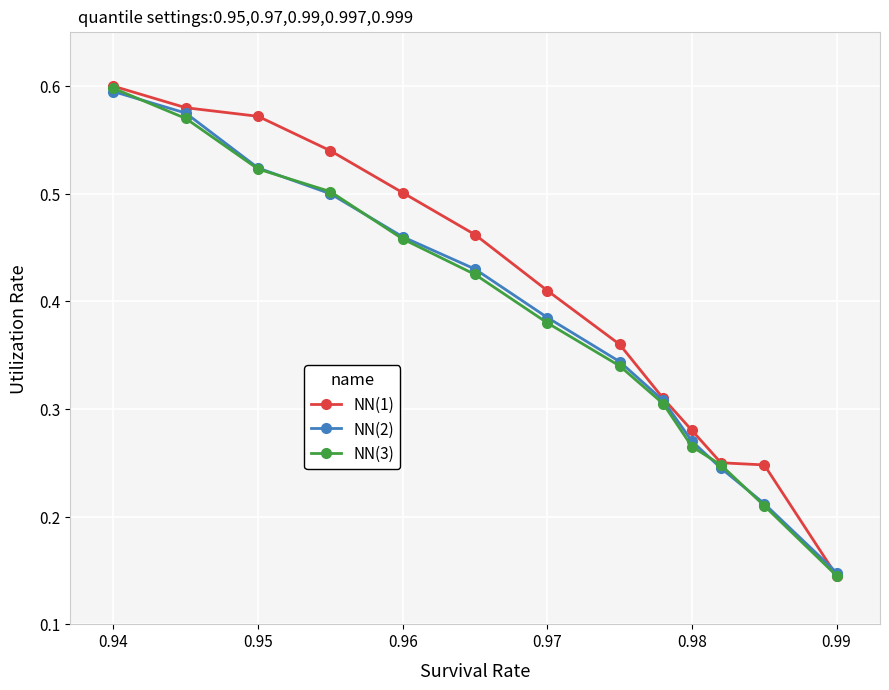

Which series has the largest range (max minus min)?

NN(1)